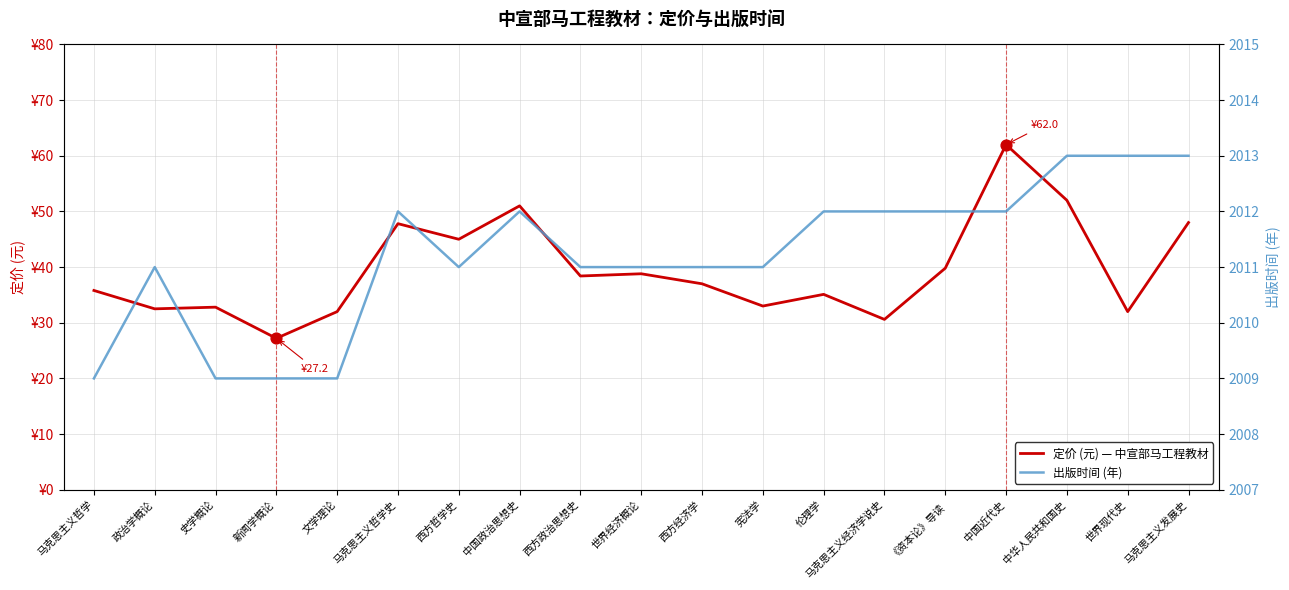

What is the total value across all series at 《资本论》导读?

2051.8